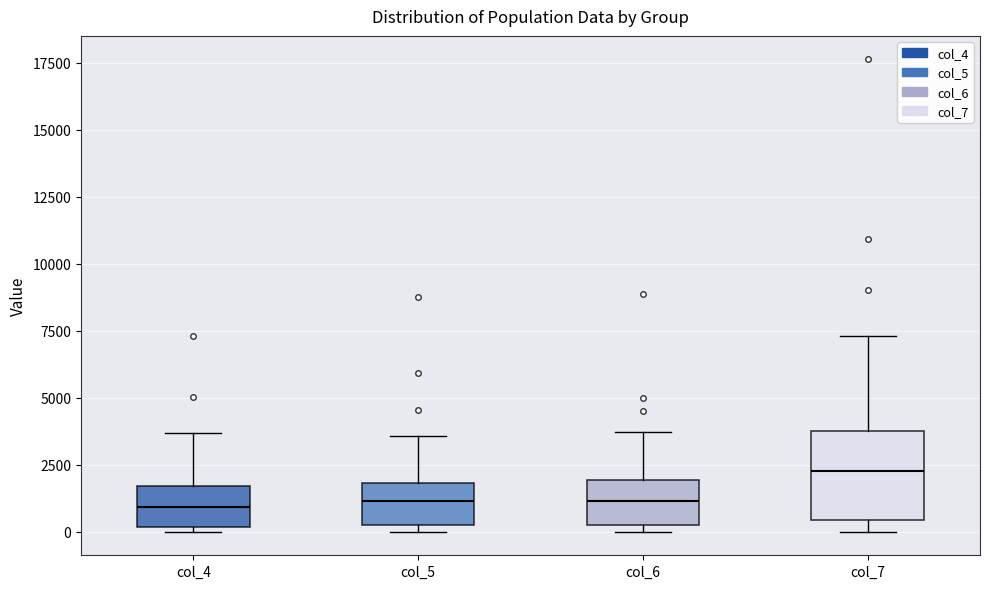

Comparing the boxes themselves (not the whiskers), which one is the tallest?

col_7